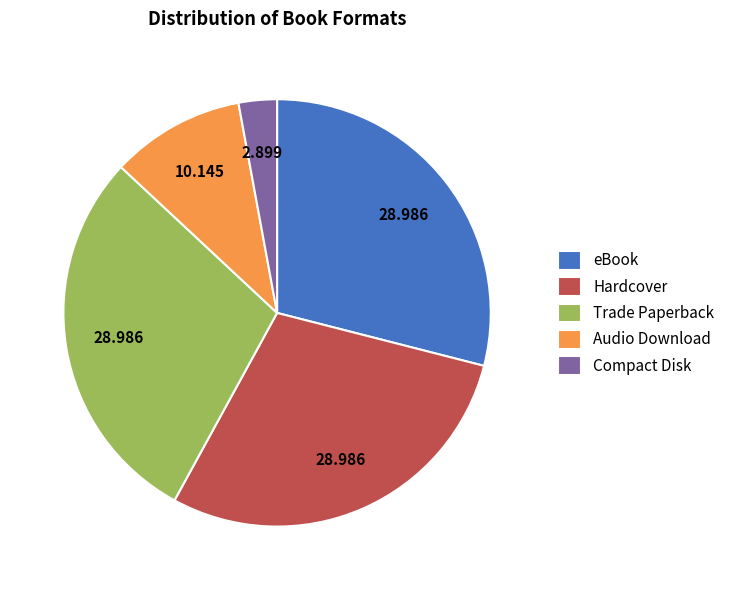

Between Compact Disk and Hardcover, which is larger?

Hardcover